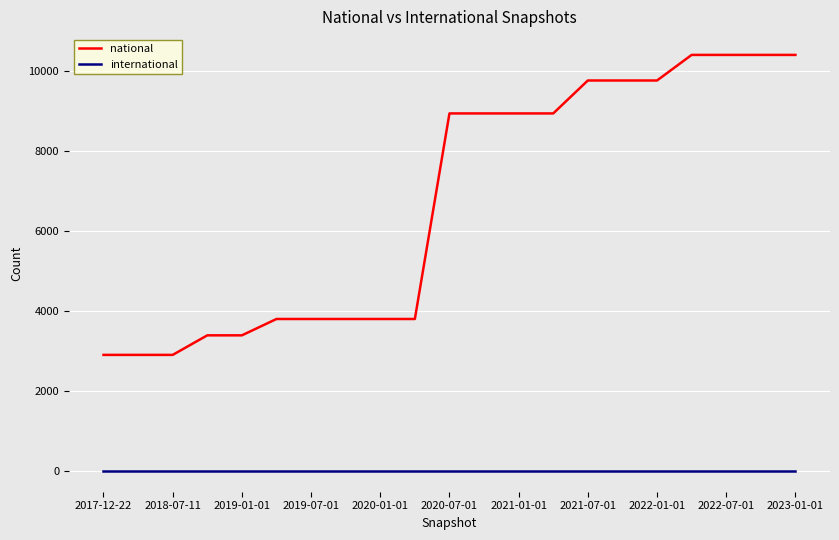

Which series has the widest spread of values?

national